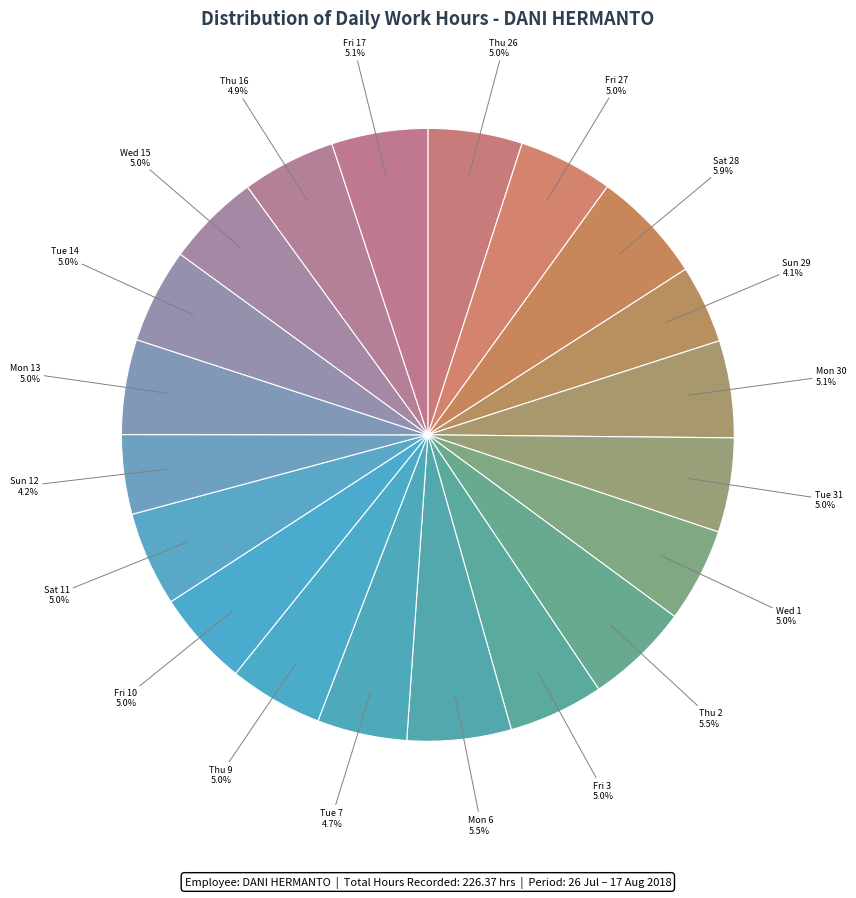

To the nearest percent, what percentage of the pie is Thu 16?

5%